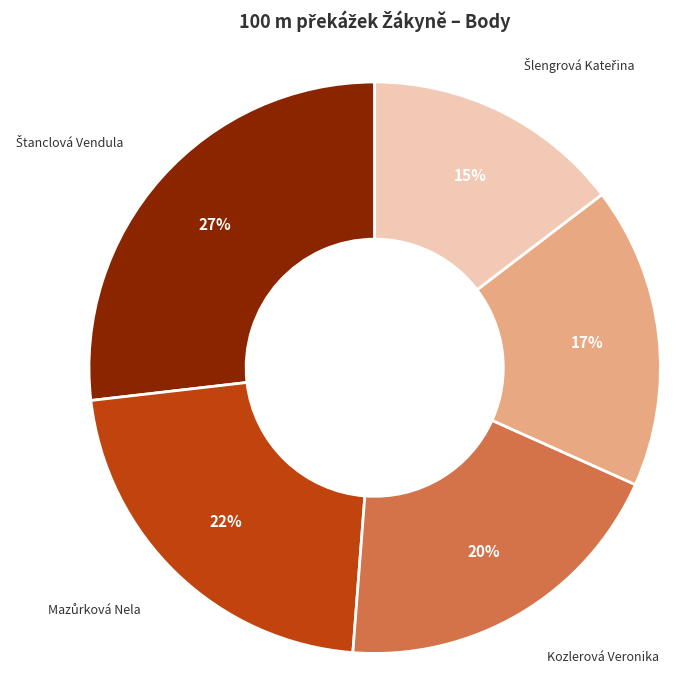

Is there any slice that represents more than half of the pie?

No